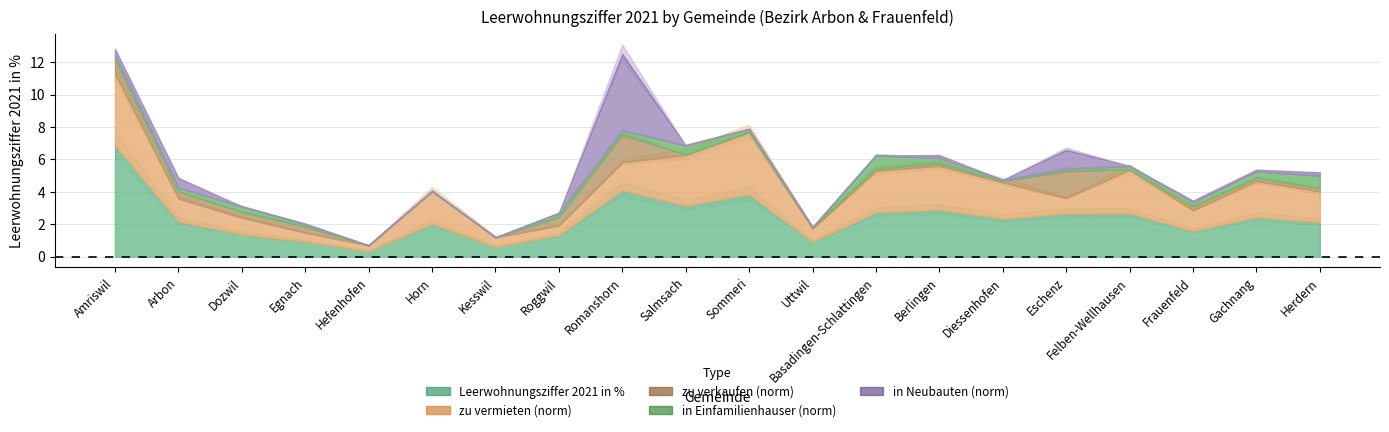

The value of zu verkaufen (norm) at Salmsach is -0.9. True or false?

False